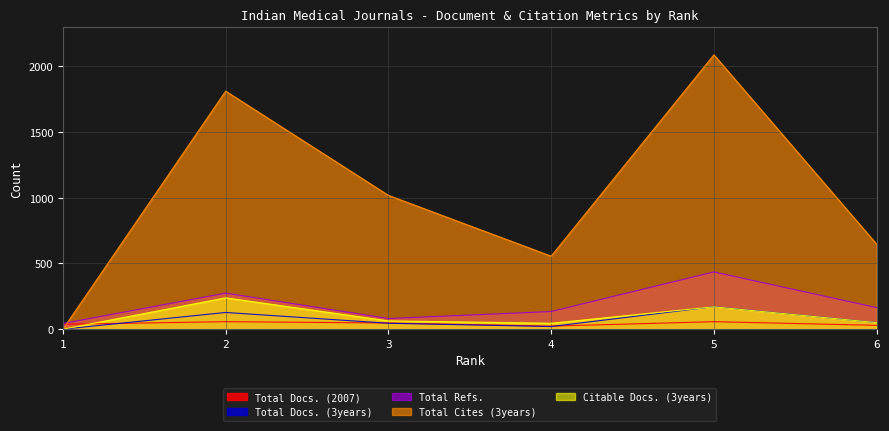

Between 2 and 3, which series saw the biggest shift?

Total Cites (3years)